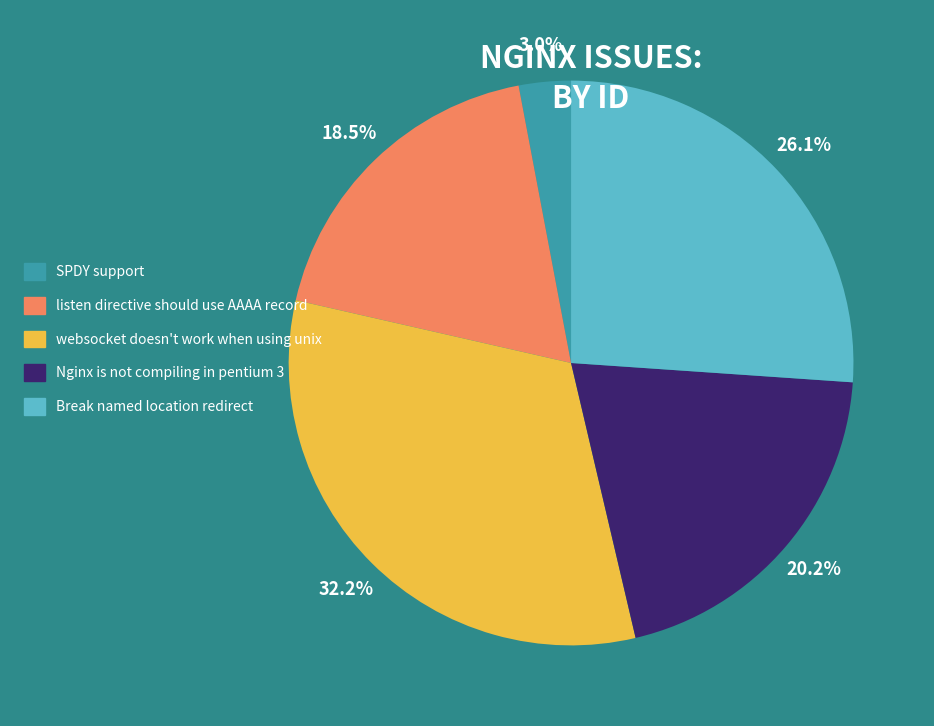

Does Break named location redirect represent more than half of the total?

No